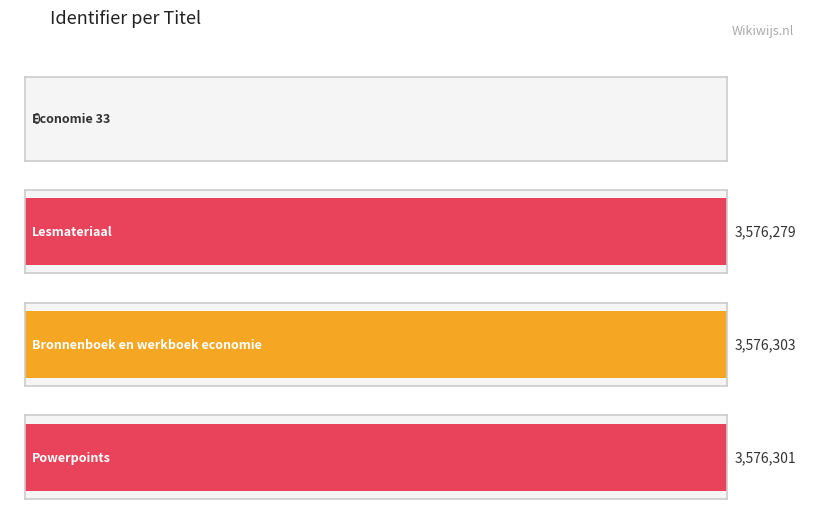

What is the sum of the values at Bronnenboek en werkboek economie and Lesmateriaal?

7152582